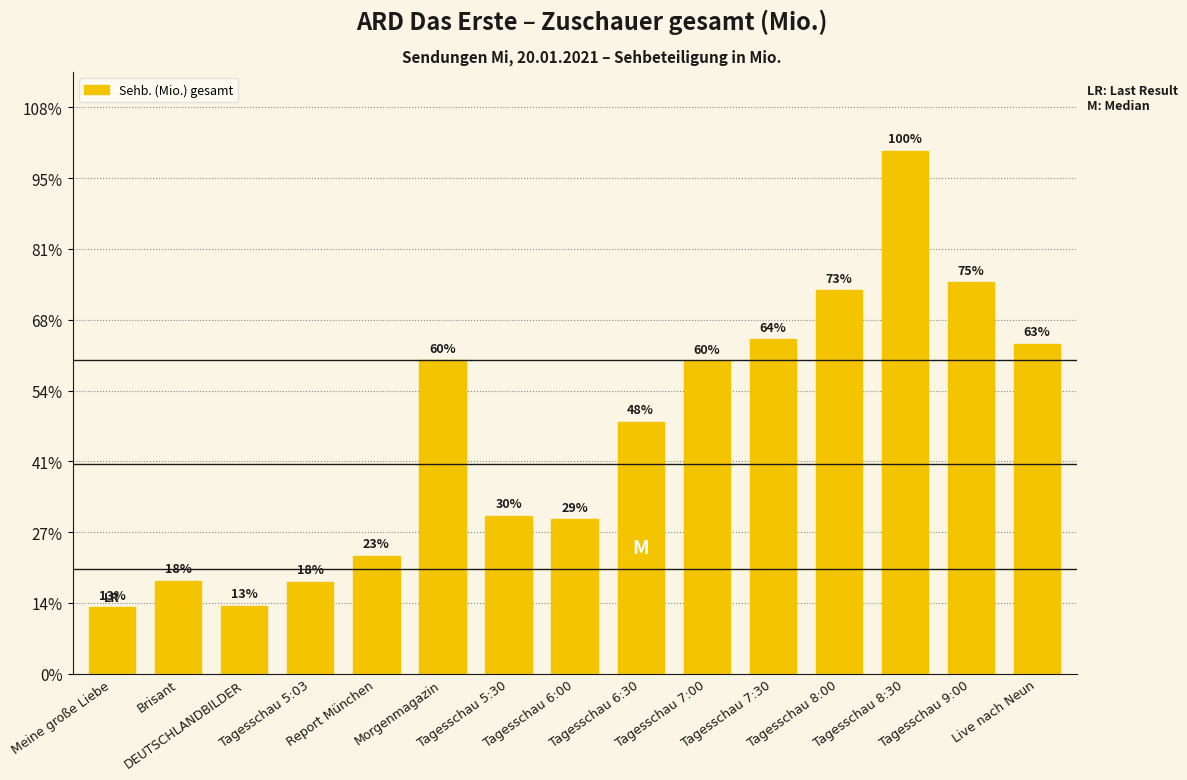

What position from the right is Brisant?

14